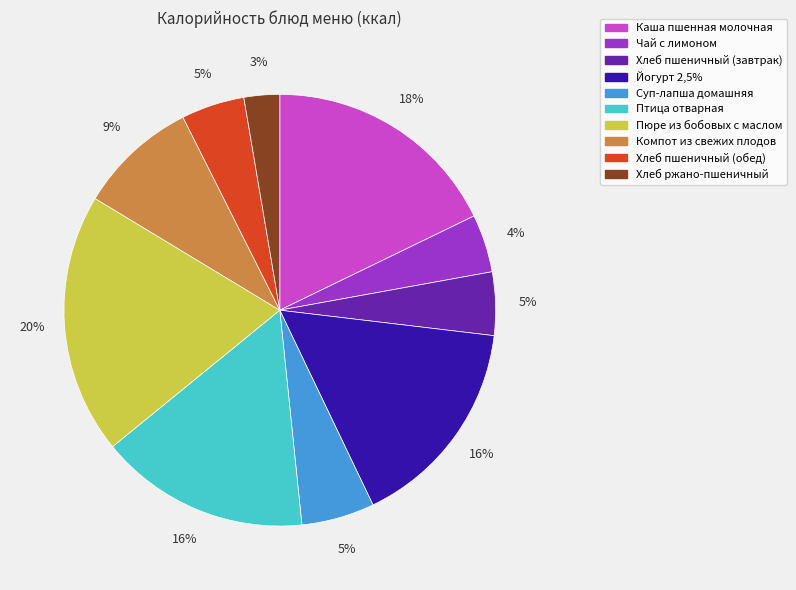

Which slice is the smallest?

Хлеб ржано-пшеничный